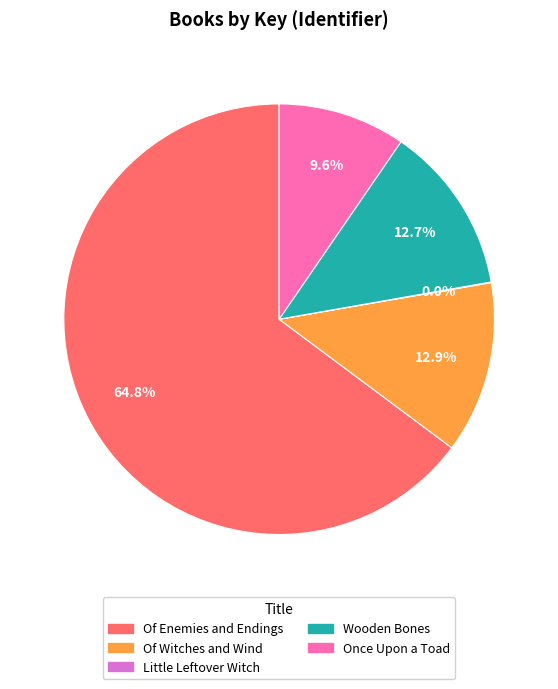

What is the ratio of the value at Of Enemies and Endings to the value at Of Witches and Wind?

5.0